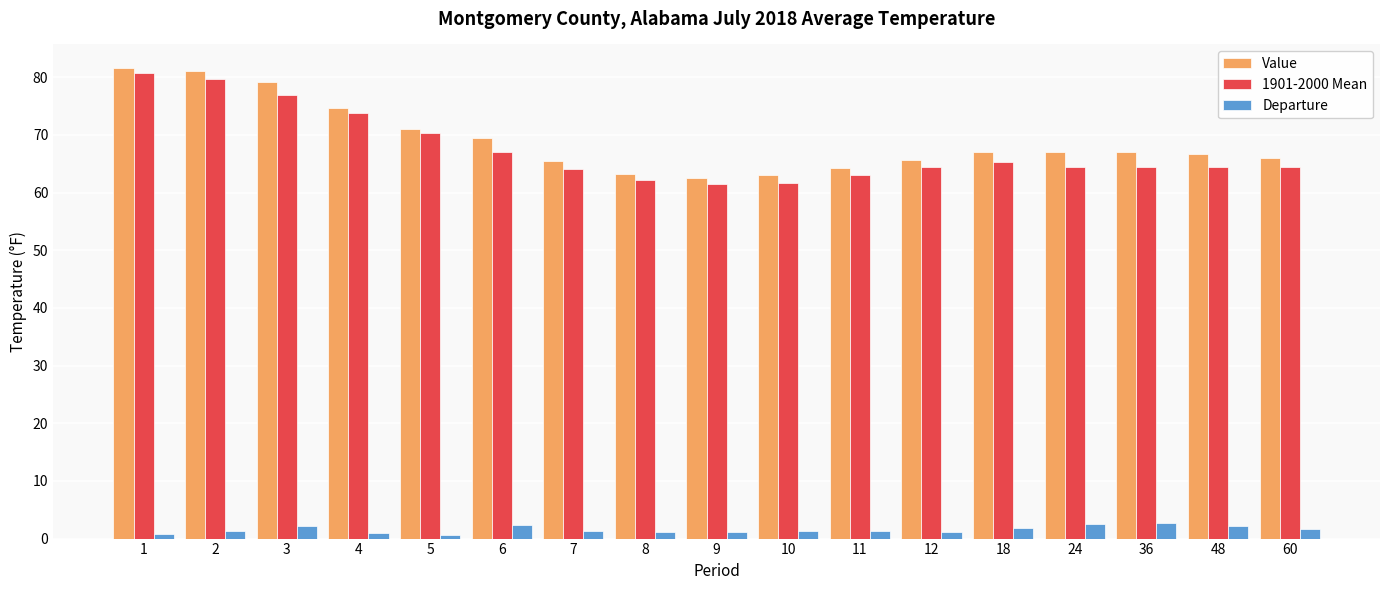

What value does the Value series have at 8?

63.3